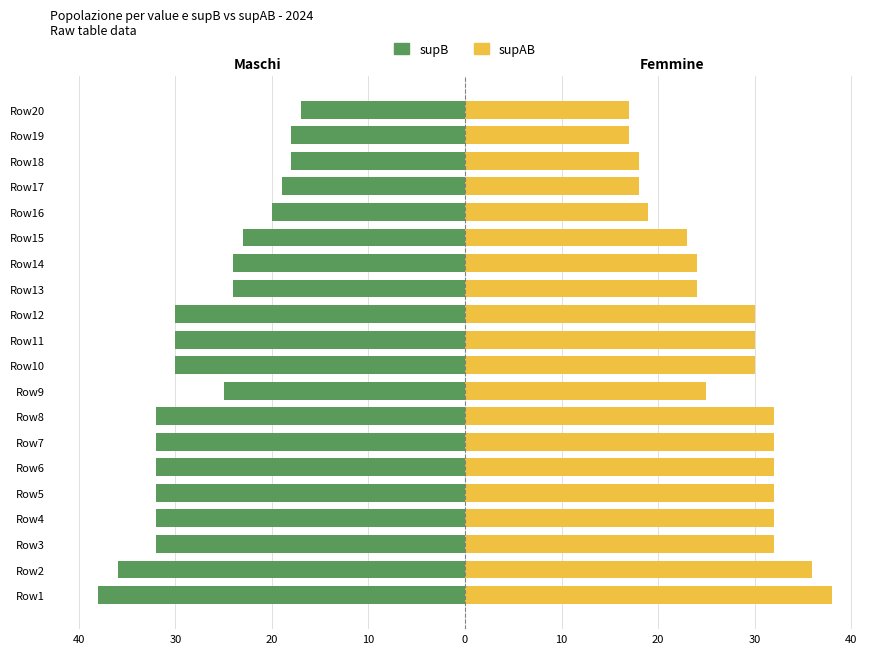

What is the value of the supAB (right) bar at the 5th from the left?

32